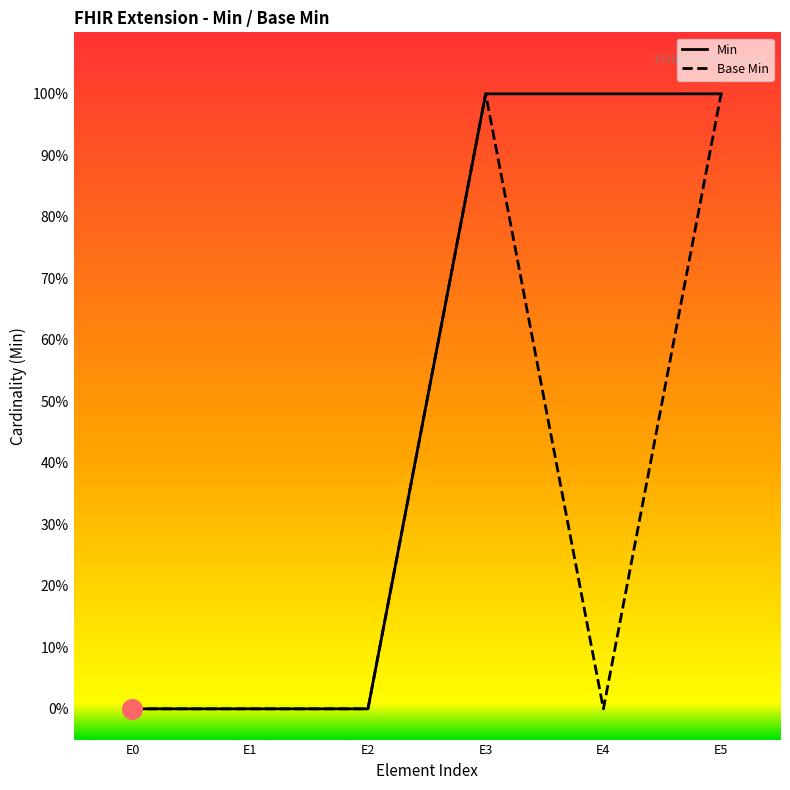

Which series reaches the maximum Y coordinate?

Min